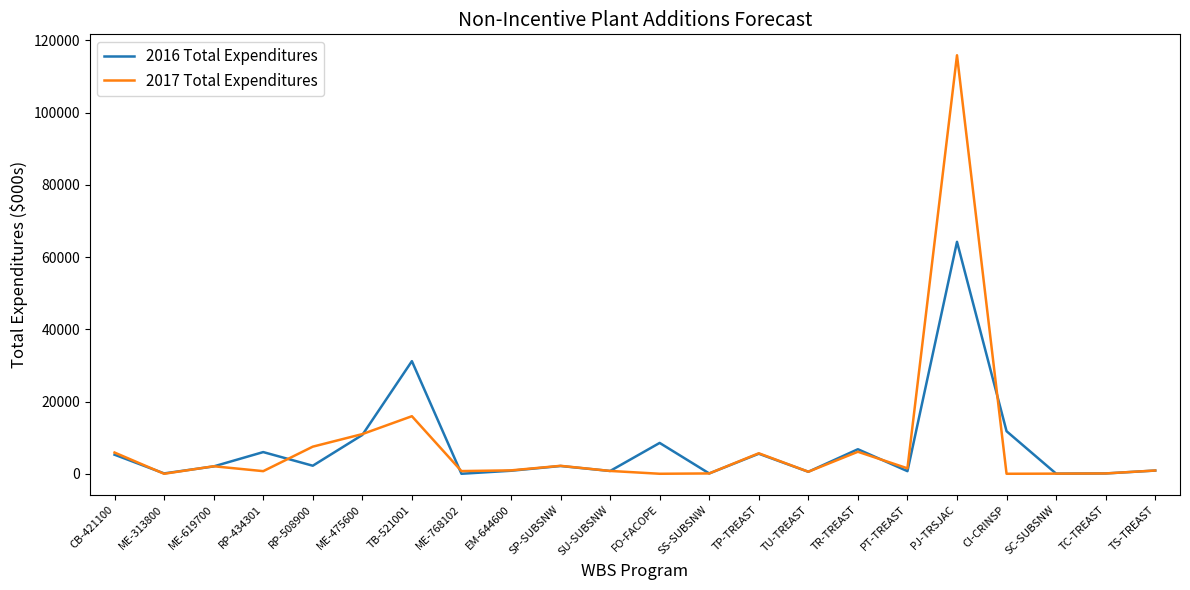

What are all the series names shown in the legend?

2016 Total Expenditures, 2017 Total Expenditures